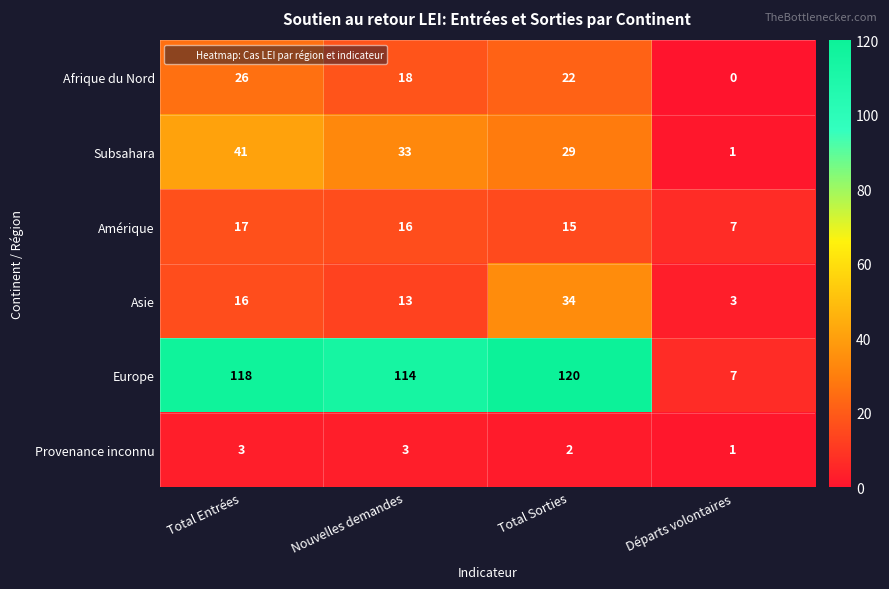

How many data points does each series have?

4